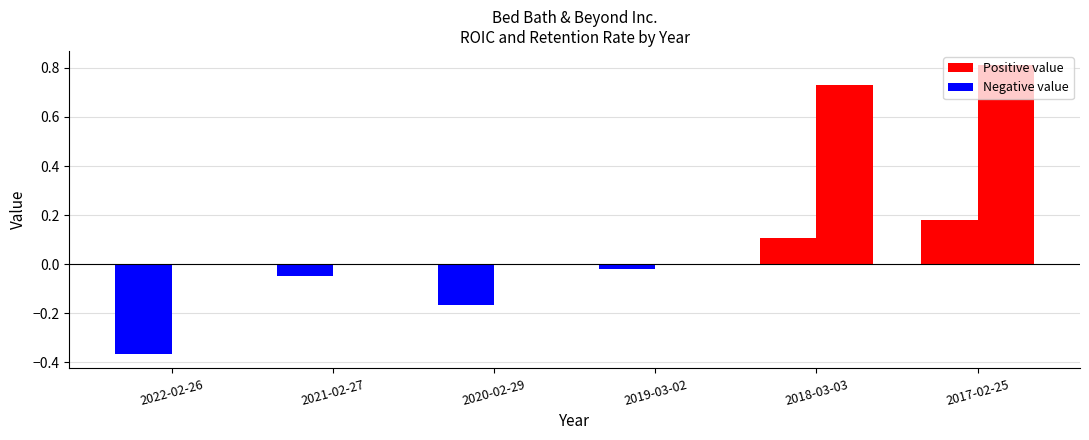

Is it true that ROIC equals -0.0 at 2021-02-27?

True